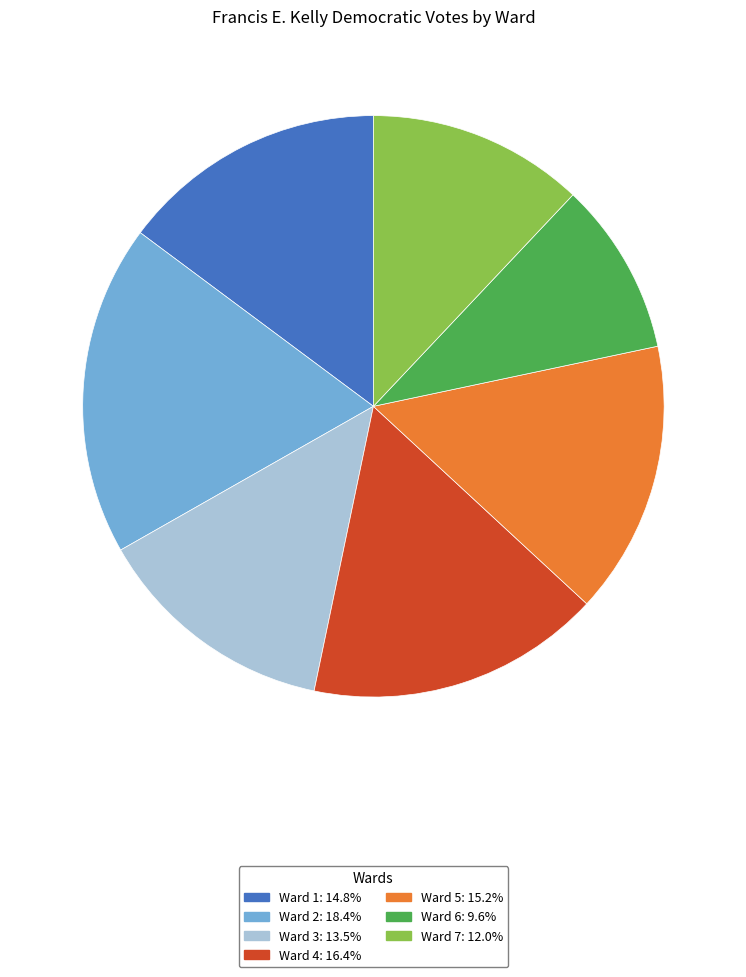

What is the largest slice in the pie chart?

Ward 2